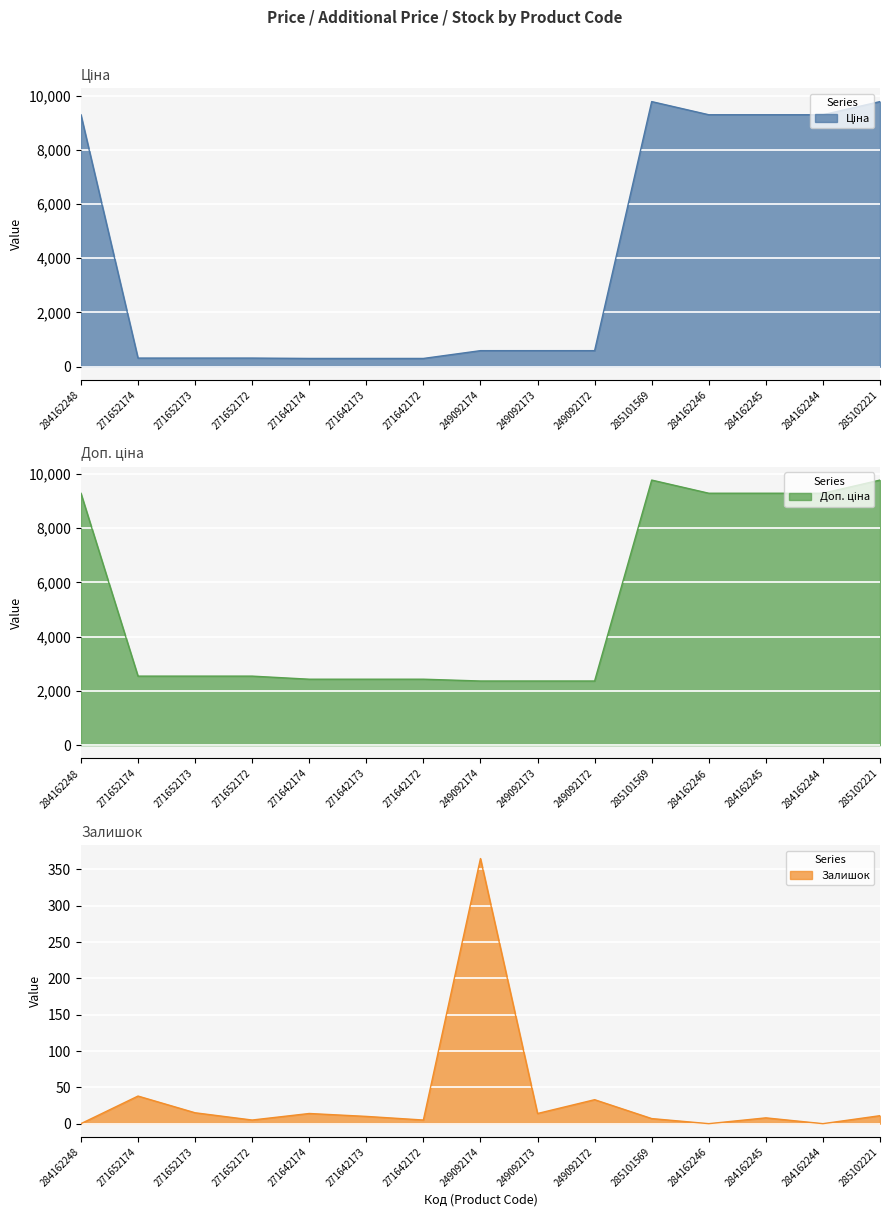

The value of Залишок at 249092172 is 33. True or false?

True